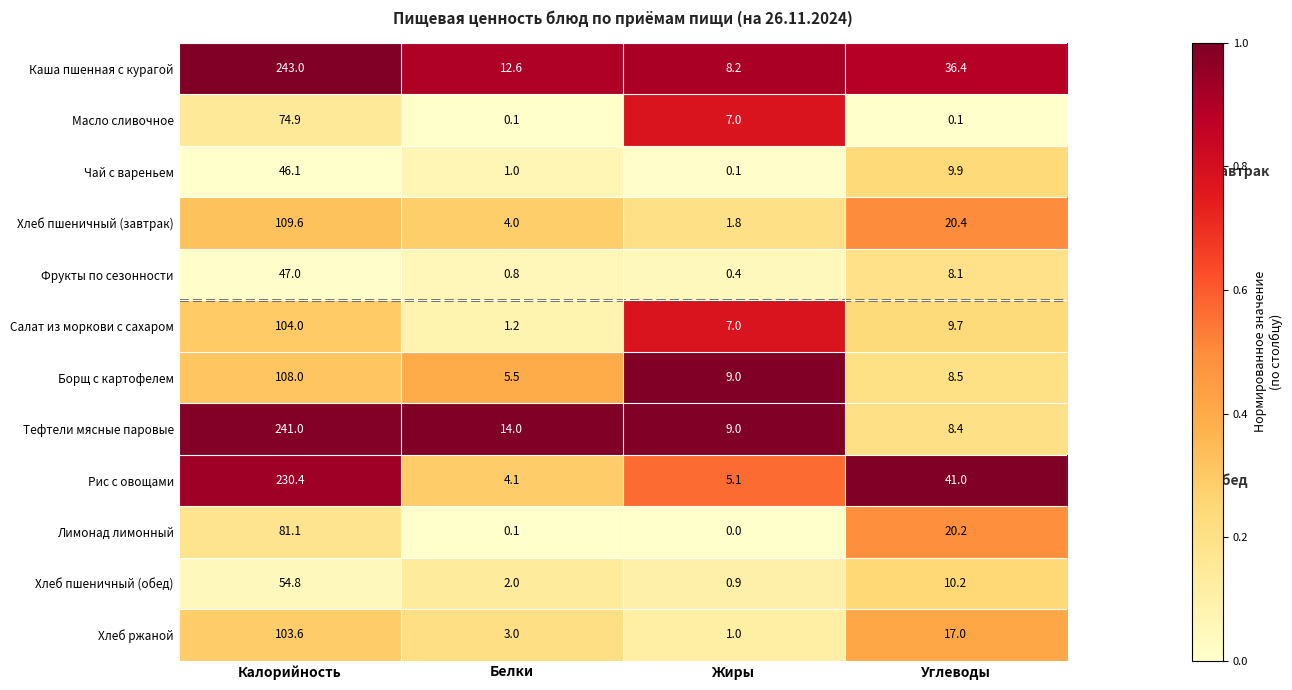

Where is Лимонад лимонный nearest to the value 40?

Углеводы